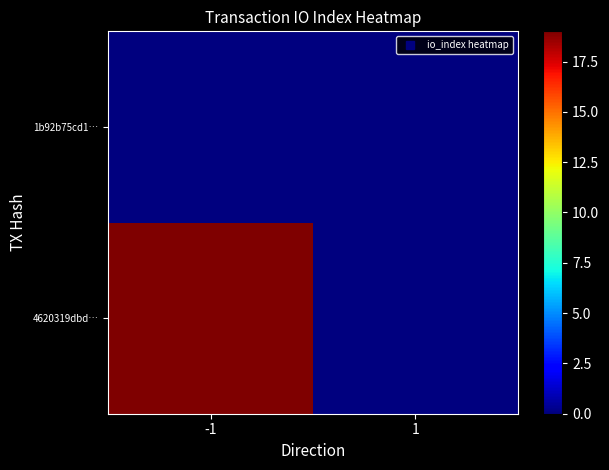

Reading left to right, what are all the values shown in this chart?

4620319dbd…: -1=19	1=0
1b92b75cd1…: -1=0	1=0